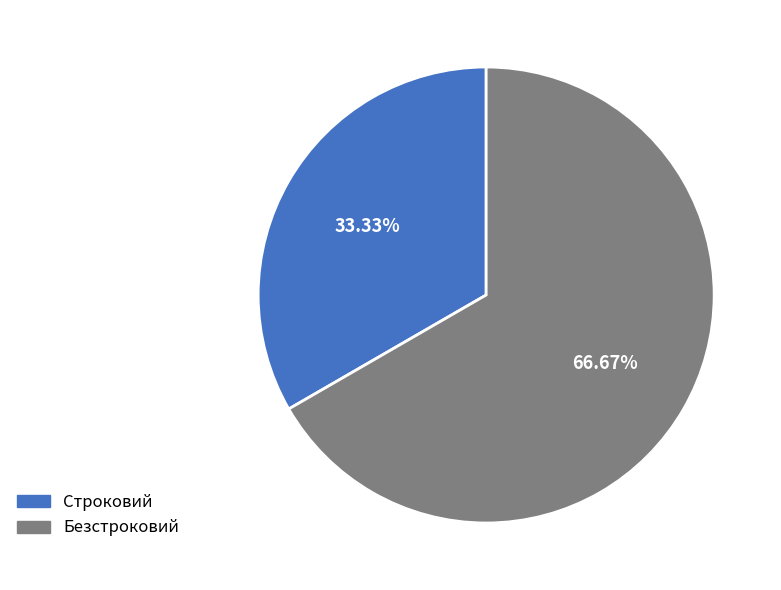

What is the ratio of the value at Безстроковий to the value at Строковий?

2.0